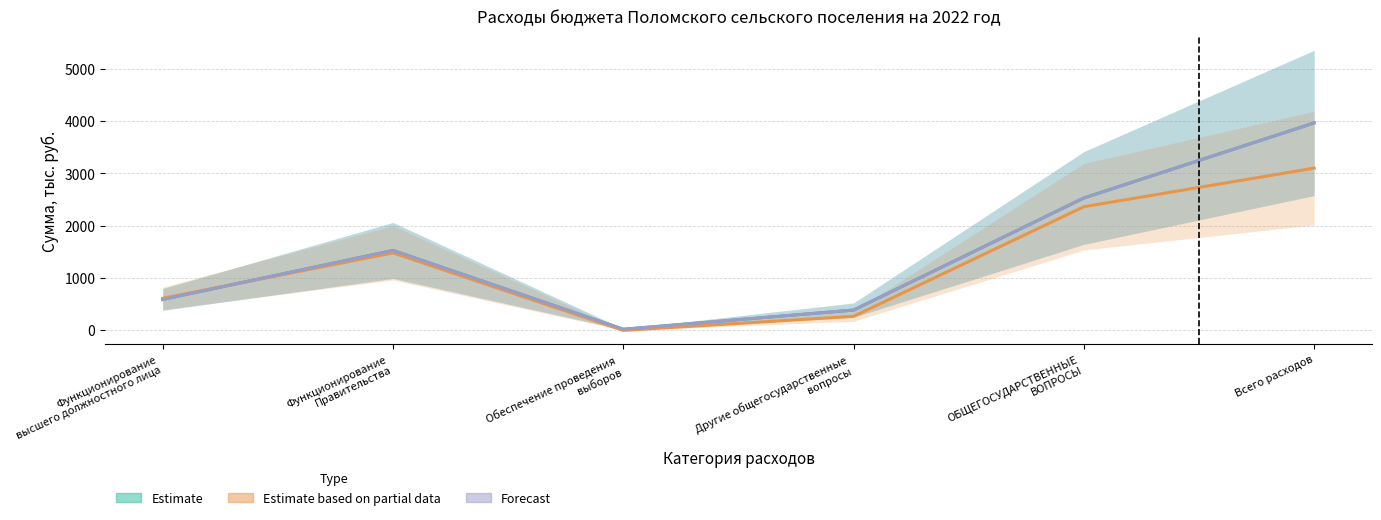

Is the value of Estimate based on partial data at ОБЩЕГОСУДАРСТВЕННЫЕ
ВОПРОСЫ greater than the value of Estimate at Функционирование
высшего должностного лица?

Yes